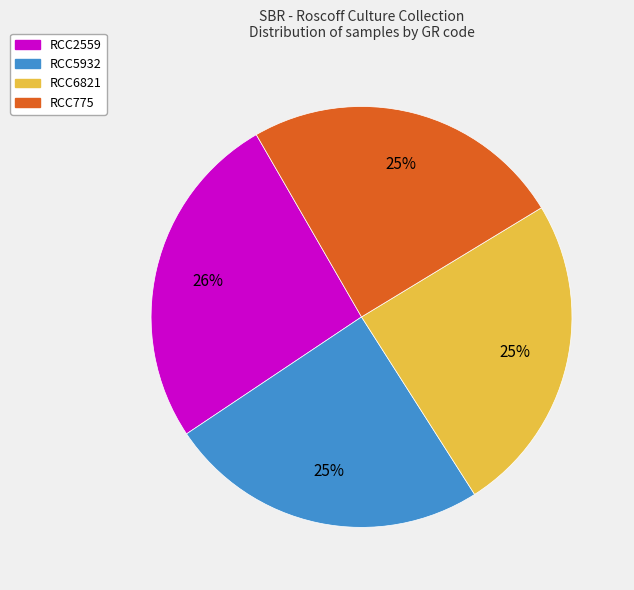

To the nearest percent, what percentage of the pie is RCC775?

25%